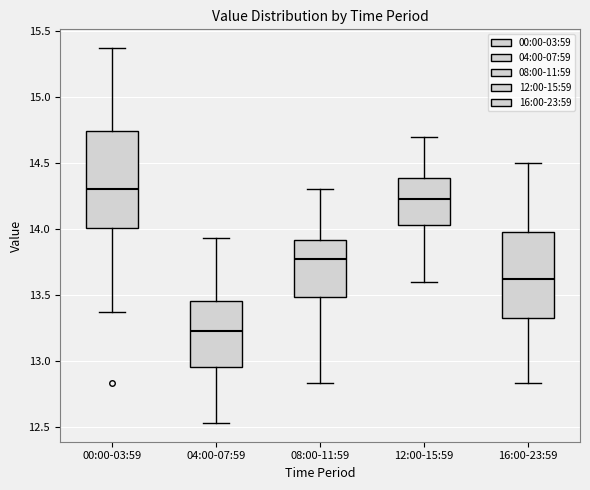

Reading left to right, read every box against the y-axis: the position of its median line, the range the box covers, and the ends of its whiskers. The values are not printed on the chart, so give them approximately, as read against the axis.

00:00-03:59: median 14.30, box 14.00 to 14.75, whiskers 13.35 to 15.35
04:00-07:59: median 13.25, box 12.95 to 13.45, whiskers 12.55 to 13.95
08:00-11:59: median 13.75, box 13.50 to 13.90, whiskers 12.85 to 14.30
12:00-15:59: median 14.25, box 14.05 to 14.40, whiskers 13.60 to 14.70
16:00-23:59: median 13.60, box 13.30 to 14.00, whiskers 12.85 to 14.50